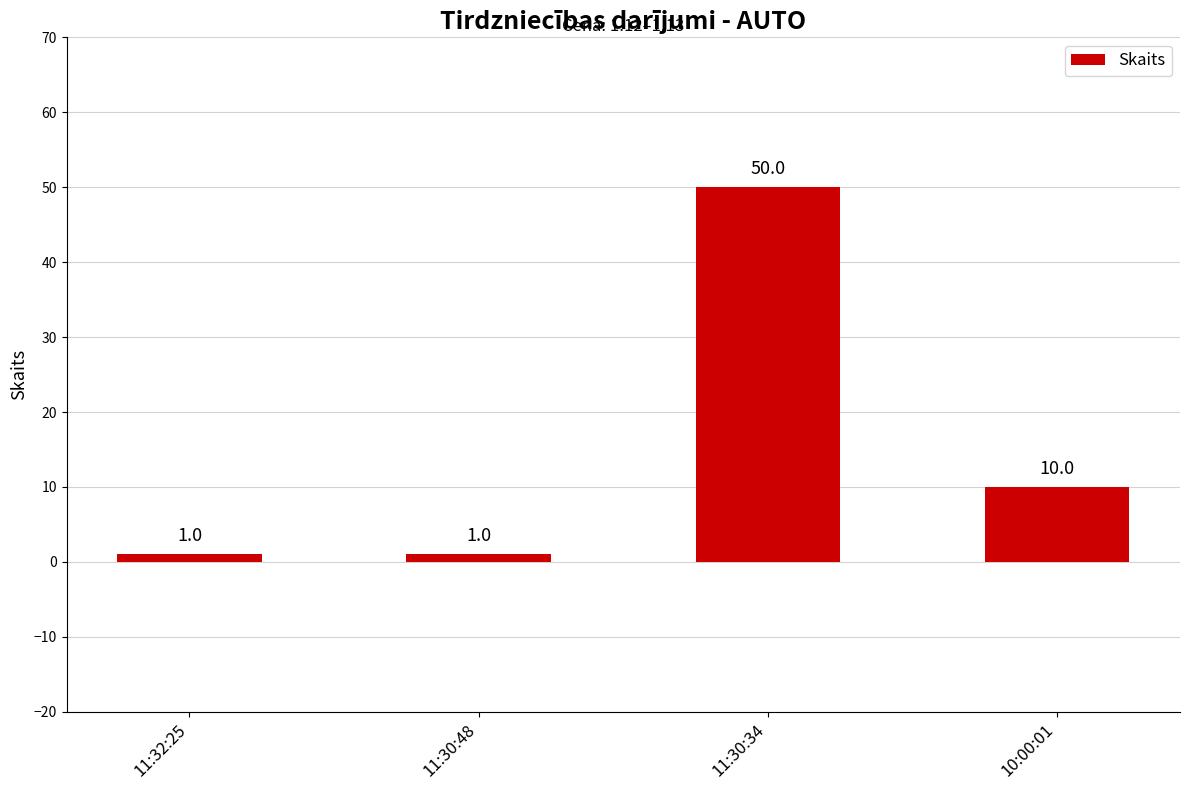

What value does the data have at 10:00:01?

10